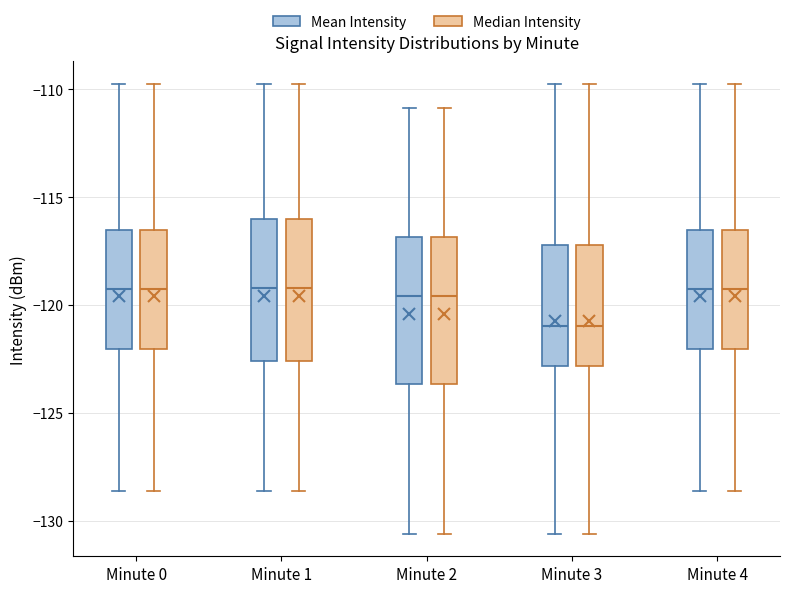

Reading left to right, read every box against the y-axis: the position of its median line, the range the box covers, and the ends of its whiskers. The values are not printed on the chart, so give them approximately, as read against the axis.

Minute 0 (Mean Intensity): median -119.5, box -122.0 to -116.5, whiskers -128.5 to -110.0
Minute 0 (Median Intensity): median -119.5, box -122.0 to -116.5, whiskers -128.5 to -110.0
Minute 1 (Mean Intensity): median -119.0, box -122.5 to -116.0, whiskers -128.5 to -110.0
Minute 1 (Median Intensity): median -119.0, box -122.5 to -116.0, whiskers -128.5 to -110.0
Minute 2 (Mean Intensity): median -119.5, box -123.5 to -117.0, whiskers -130.5 to -111.0
Minute 2 (Median Intensity): median -119.5, box -123.5 to -117.0, whiskers -130.5 to -111.0
Minute 3 (Mean Intensity): median -121.0, box -123.0 to -117.0, whiskers -130.5 to -110.0
Minute 3 (Median Intensity): median -121.0, box -123.0 to -117.0, whiskers -130.5 to -110.0
Minute 4 (Mean Intensity): median -119.5, box -122.0 to -116.5, whiskers -128.5 to -110.0
Minute 4 (Median Intensity): median -119.5, box -122.0 to -116.5, whiskers -128.5 to -110.0